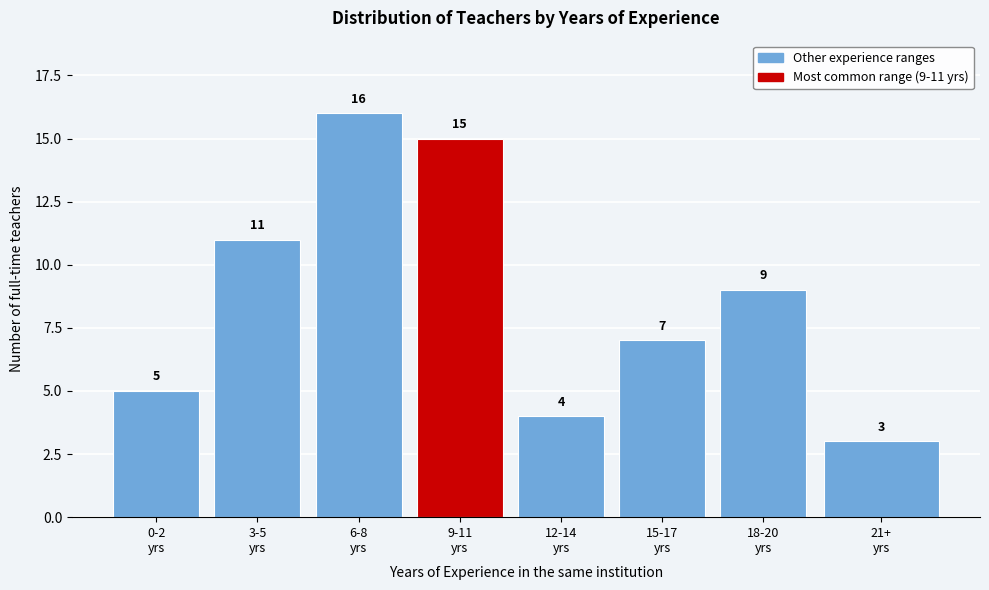

Reading left to right, what are all the values shown in this chart?

5	11	16	15	4	7	9	3